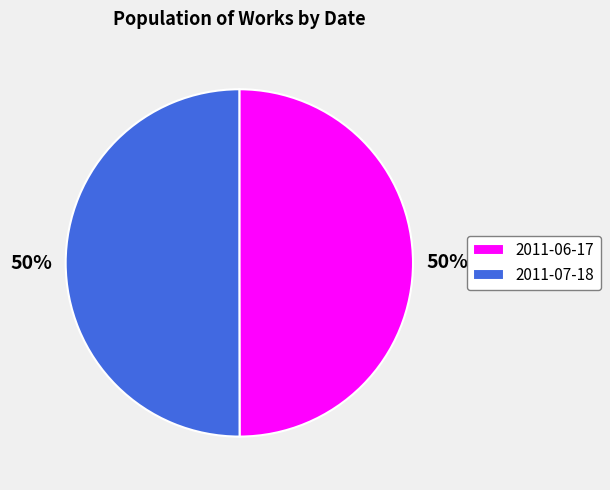

Is the sum of 2011-06-17 and 2011-07-18 greater than half?

Yes